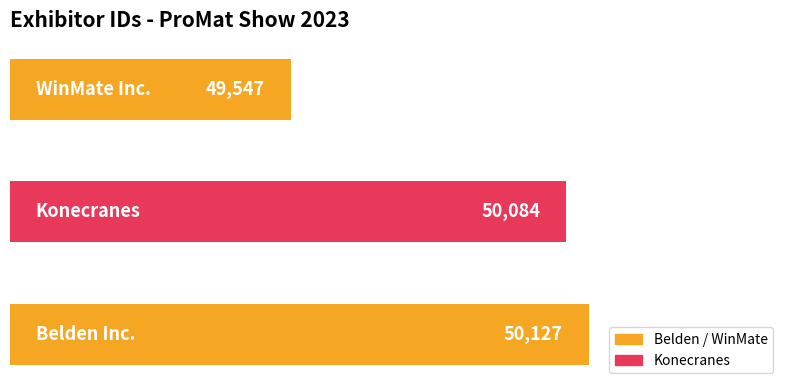

What is the sum of all values?

149758